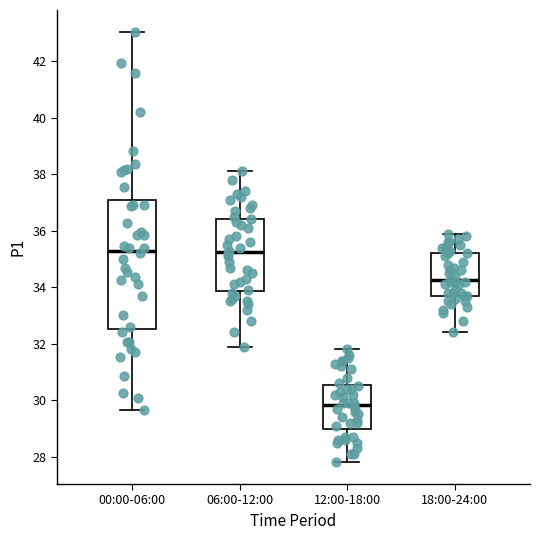

Reading left to right, transcribe this box plot: for each box, give where its median line is, the range the box spans, and where its two whiskers end, as read against the y-axis. The values are not printed on the chart, so give them approximately, as read against the axis.

00:00-06:00: median 35.4, box 32.6 to 37.0, whiskers 29.6 to 43.0
06:00-12:00: median 35.2, box 33.8 to 36.4, whiskers 32.0 to 38.2
12:00-18:00: median 29.8, box 29.0 to 30.6, whiskers 27.8 to 31.8
18:00-24:00: median 34.2, box 33.8 to 35.2, whiskers 32.4 to 36.0